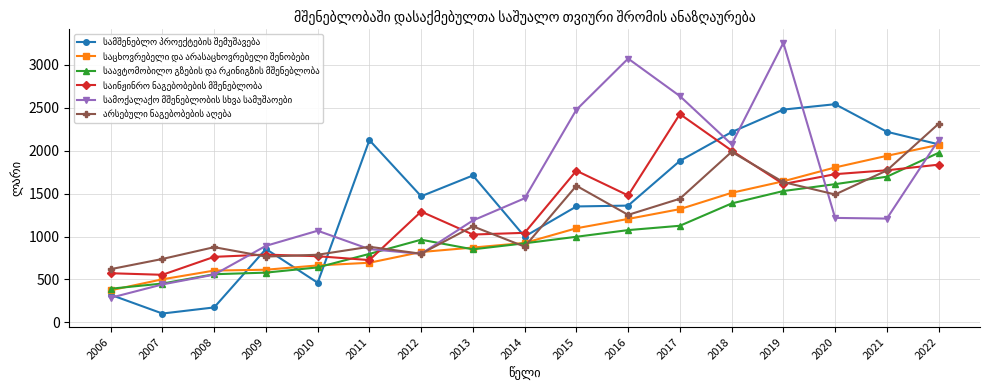

What is the difference between the highest and lowest values at 2014?

563.2